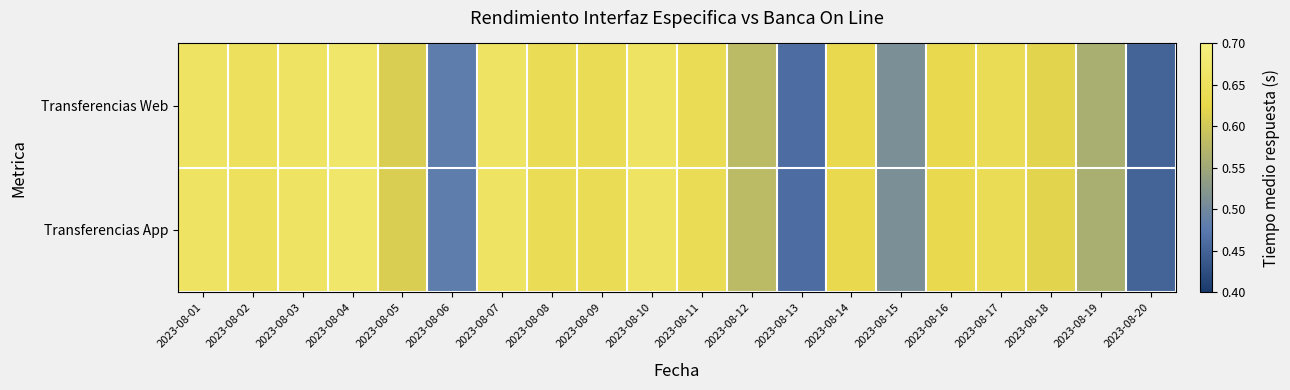

At which category is the sum across all series the highest?

2023-08-04